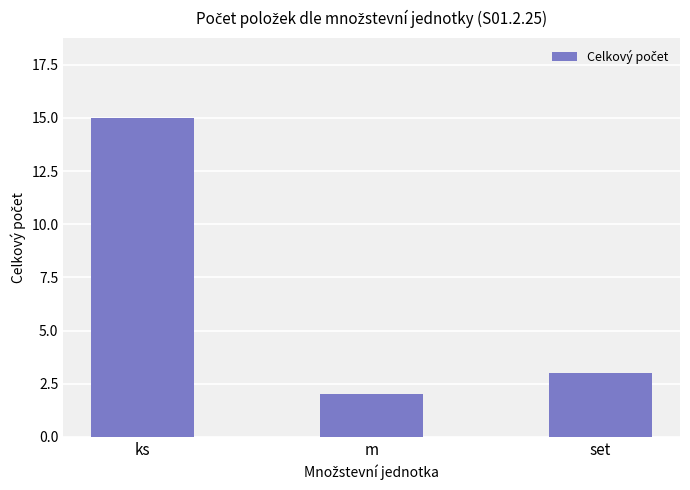

List the labels in order of value, largest first.

ks, set, m